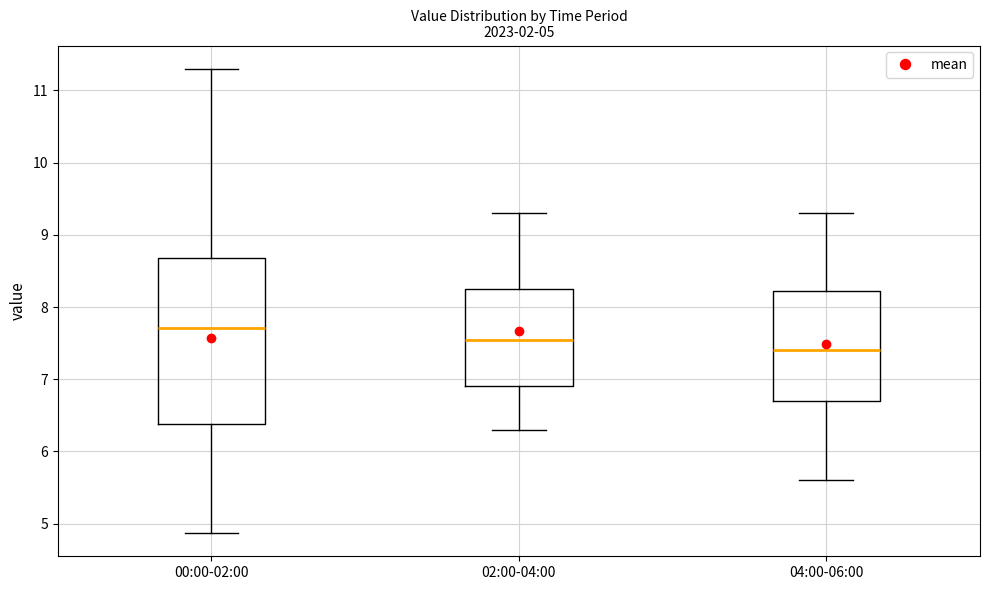

Which box's median line is the highest?

00:00-02:00